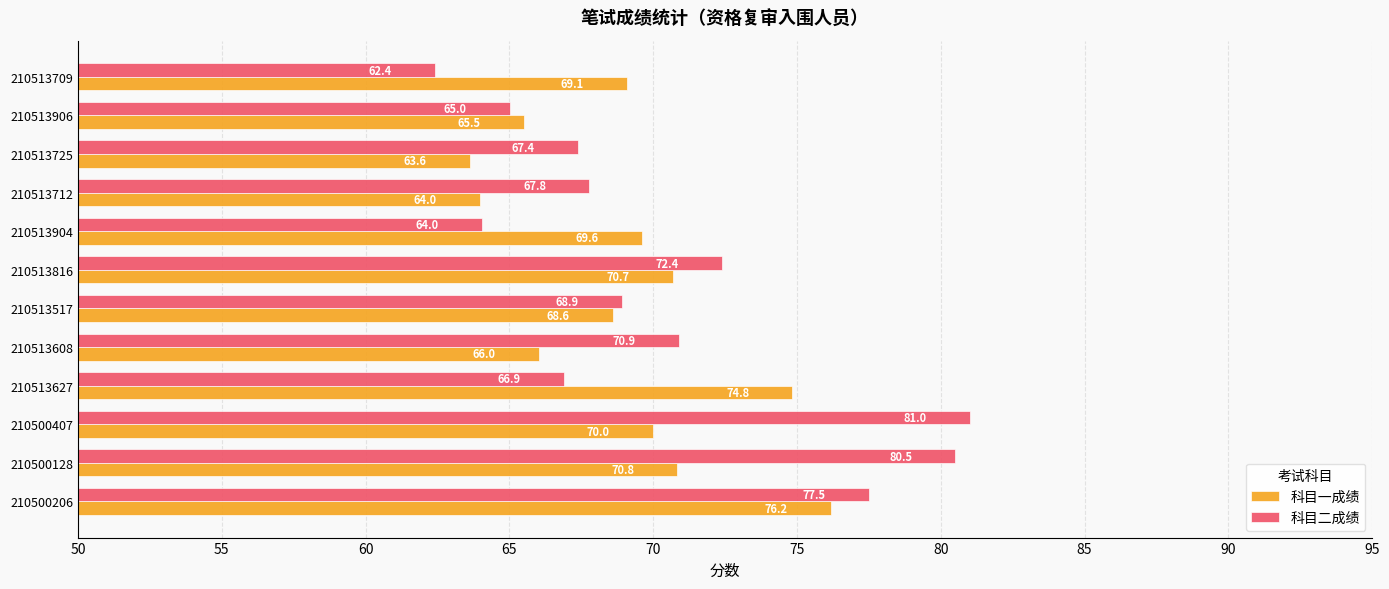

Where is 科目二成绩 nearest to the value 71?

210513608